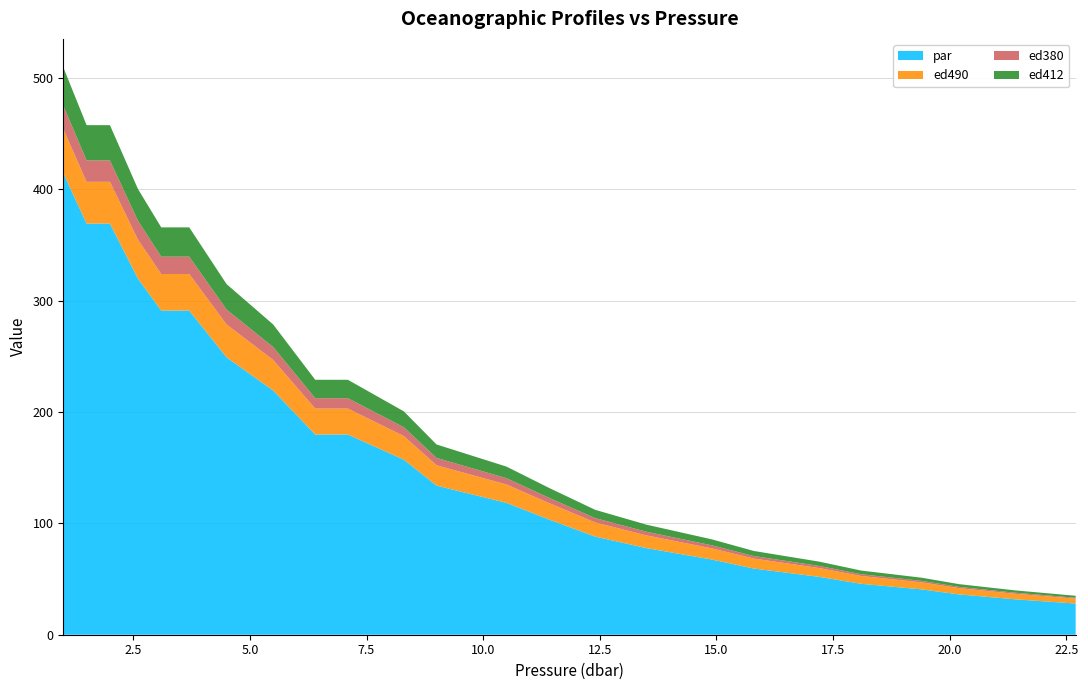

Reading left to right, list all the values displayed in this chart.

par: 1.0=414.5	1.5=369.1	2.0=369.1	2.6=319.8	3.1=291.0	3.7=291.0	4.5=249.0	5.5=219.2	6.4=179.7	7.1=179.7	8.3=157.2	9.0=133.9	10.5=118.4	11.4=103.7	12.4=88.1	13.5=77.8	14.9=67.5	15.8=59.4	17.2=52.0	18.1=45.7	19.4=40.7	20.2=36.2	21.4=31.8	22.7=28.0
ed490: 1.0=39.6	1.5=37.5	2.0=37.5	2.6=35.0	3.1=32.8	3.7=32.8	4.5=29.6	5.5=27.4	6.4=23.3	7.1=23.3	8.3=21.2	9.0=18.2	10.5=16.6	11.4=14.8	12.4=12.7	13.5=11.4	14.9=10.0	15.8=9.0	17.2=7.9	18.1=7.0	19.4=6.3	20.2=5.6	21.4=5.0	22.7=4.4
ed380: 1.0=21.0	1.5=19.2	2.0=19.2	2.6=17.0	3.1=15.6	3.7=15.6	4.5=13.4	5.5=11.6	6.4=9.3	7.1=9.3	8.3=7.9	9.0=6.6	10.5=5.6	11.4=4.7	12.4=3.9	13.5=3.3	14.9=2.7	15.8=2.3	17.2=1.9	18.1=1.6	19.4=1.4	20.2=1.2	21.4=1.0	22.7=0.8
ed412: 1.0=34.4	1.5=31.7	2.0=31.7	2.6=28.5	3.1=26.3	3.7=26.3	4.5=22.9	5.5=20.3	6.4=16.5	7.1=16.5	8.3=14.3	9.0=12.1	10.5=10.4	11.4=8.9	12.4=7.4	13.5=6.4	14.9=5.4	15.8=4.6	17.2=3.9	18.1=3.3	19.4=2.8	20.2=2.5	21.4=2.1	22.7=1.8